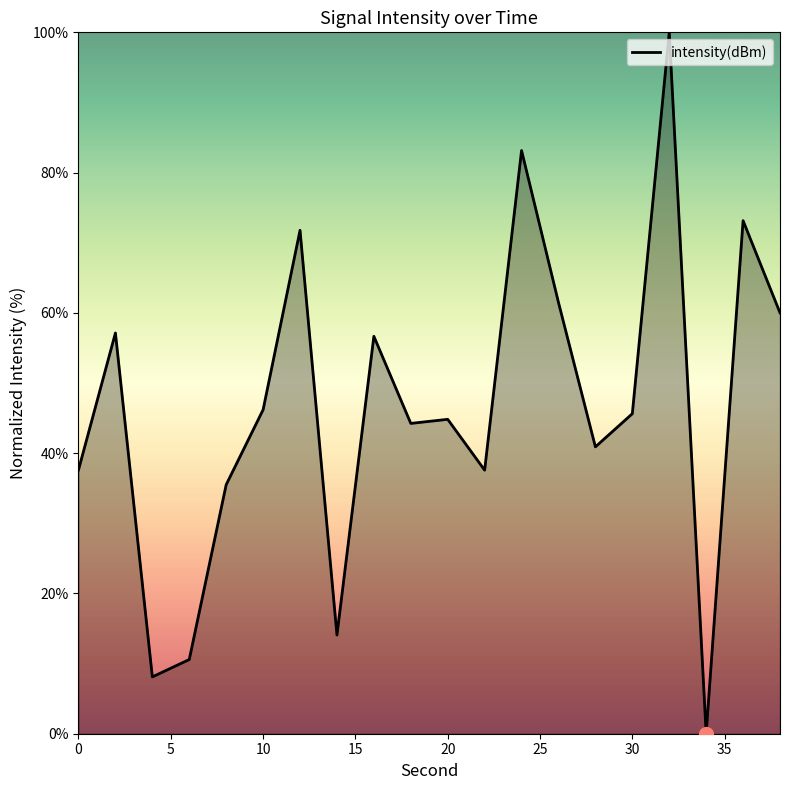

What is the maximum value shown in the chart?

100.0